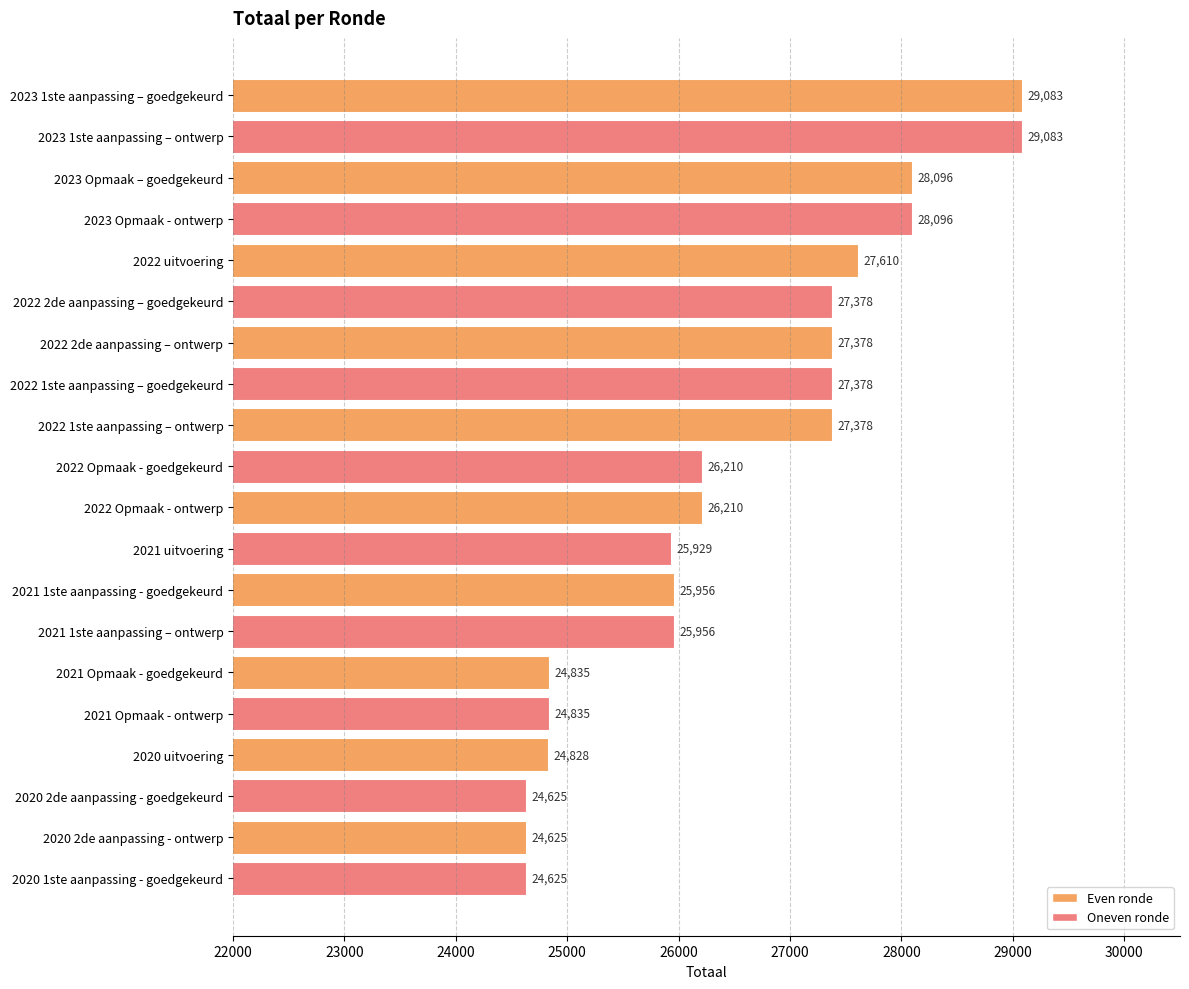

What is the ratio of the value at 2021 uitvoering to the value at 2023 1ste aanpassing – goedgekeurd?

0.9